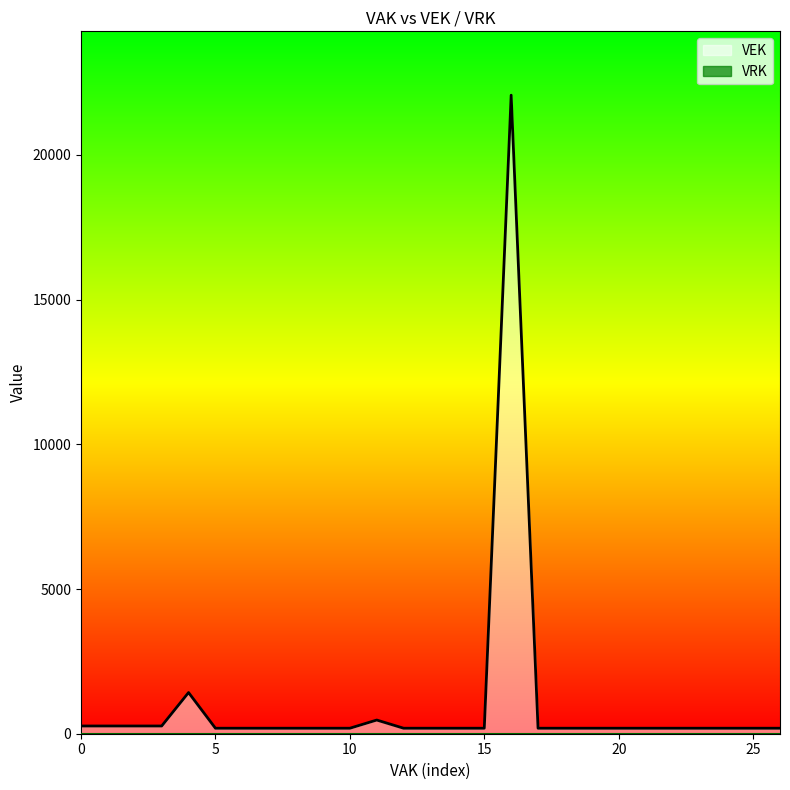

List the series in order of their overall mean, lowest first.

VRK, VEK